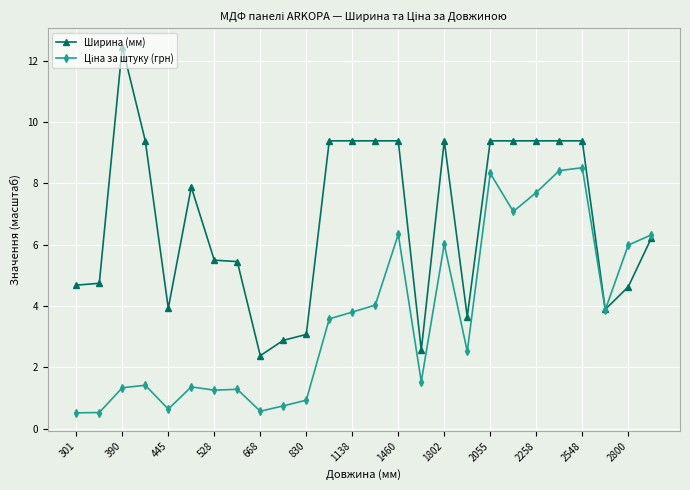

True or false: Ширина (мм) has more than 1 points higher than both neighbors.

True